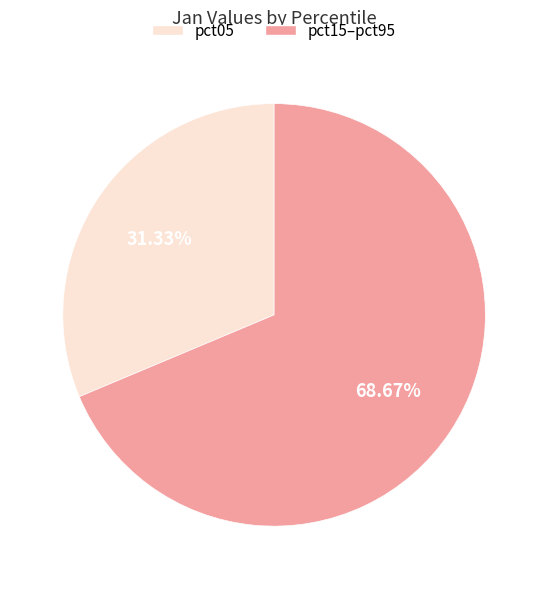

Does any single category account for the majority?

Yes